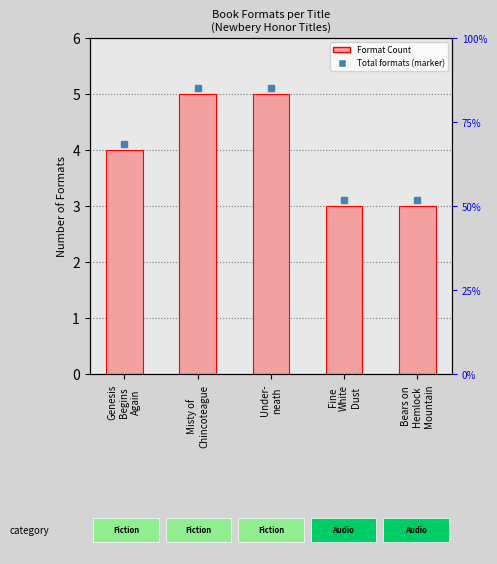

How many values are between 3 and 5?

5